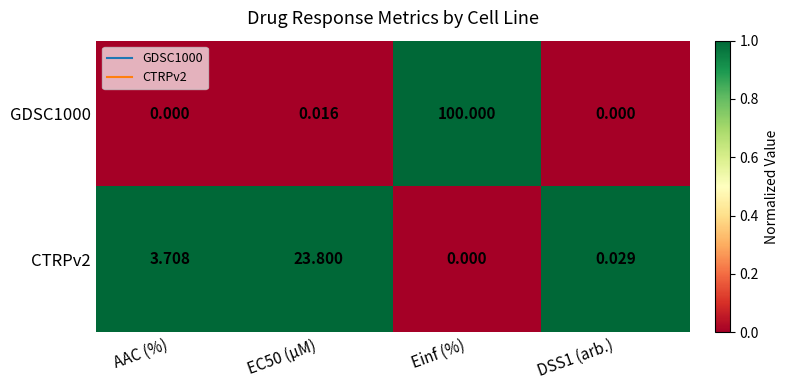

Between AAC (%) and EC50 (µM), which series saw the biggest shift?

CTRPv2